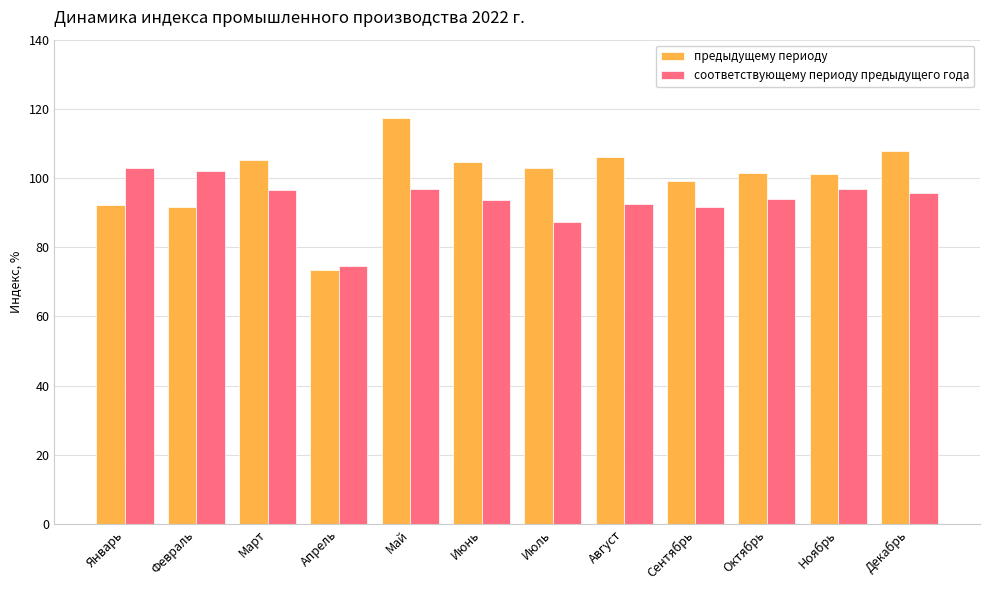

How many data points does each series have?

12